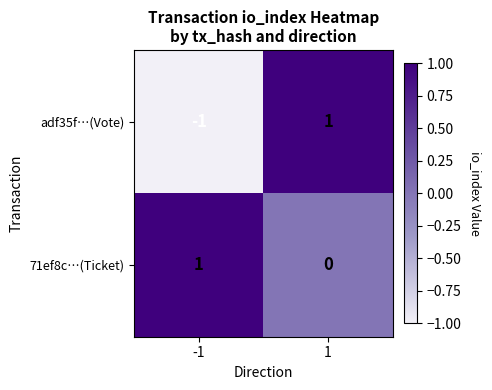

Between -1 and 1, which series saw the biggest shift?

adf35f…(Vote)